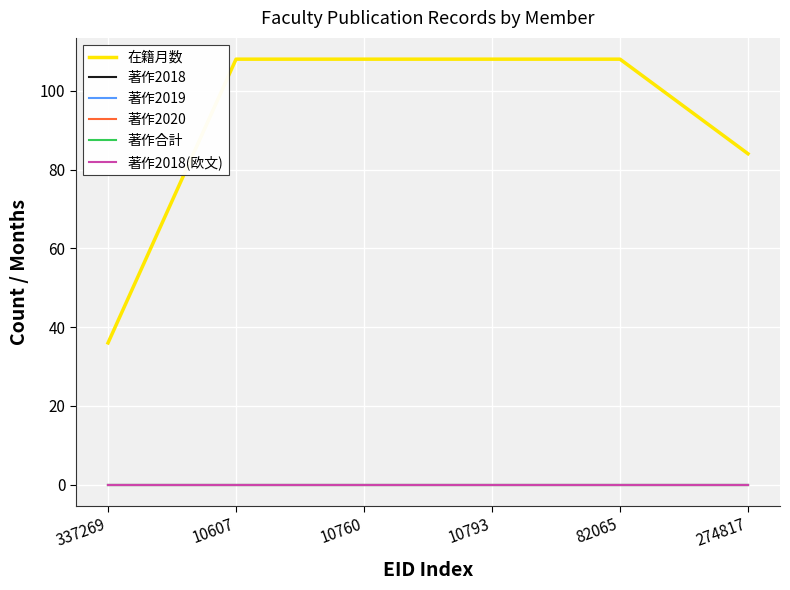

The value of 在籍月数 at 82065 is 159. True or false?

False